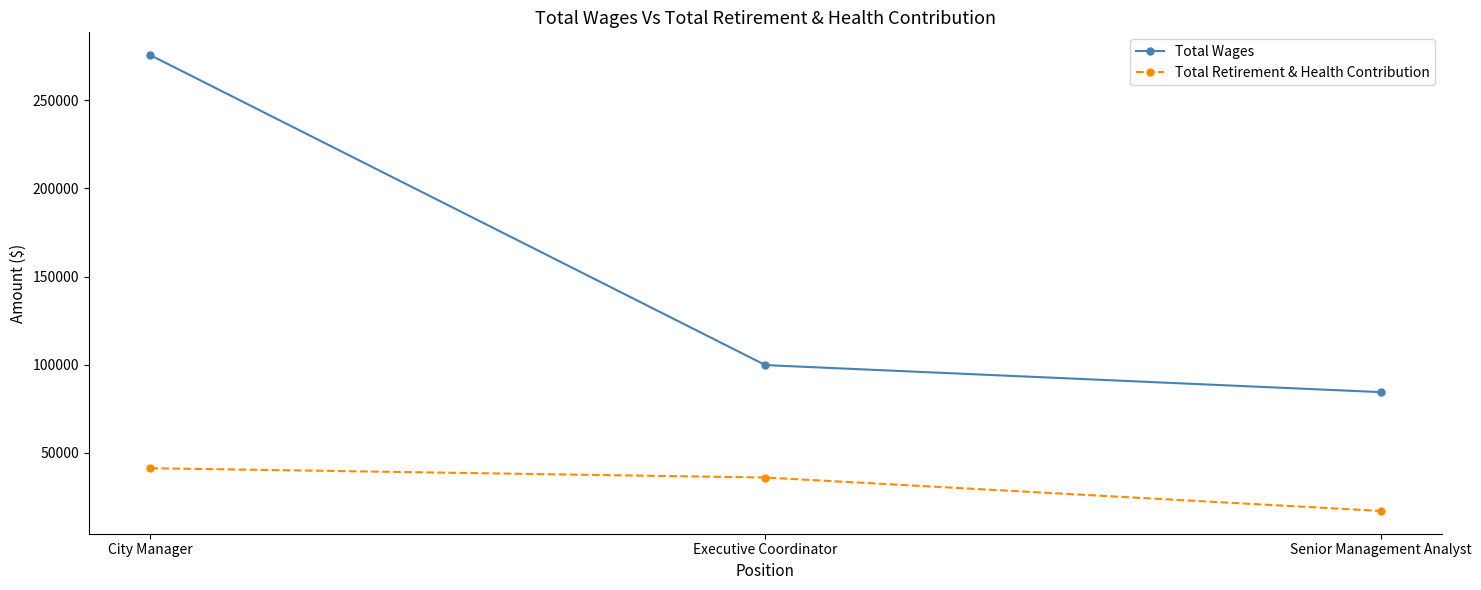

At City Manager, list the series in order from largest to smallest.

Total Wages, Total Retirement & Health Contribution